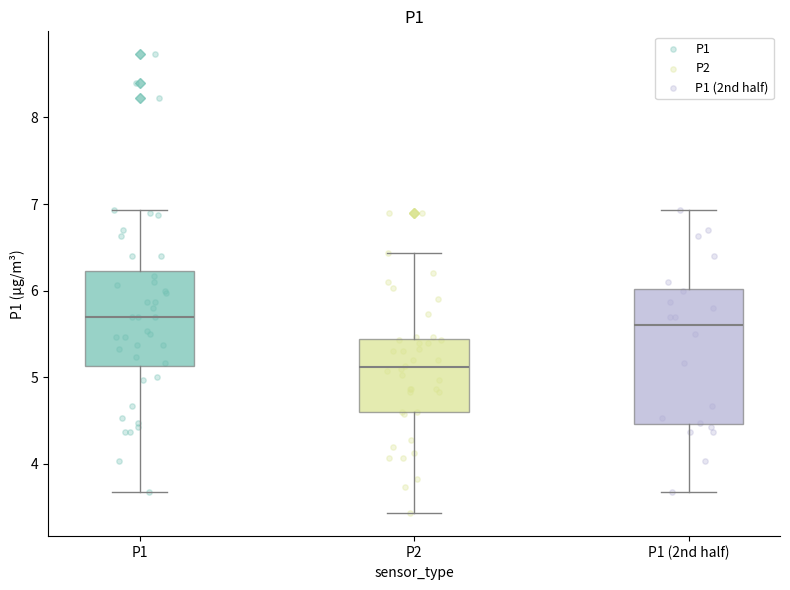

Reading left to right, transcribe this box plot: for each box, give where its median line is, the range the box spans, and where its two whiskers end, as read against the y-axis. The values are not printed on the chart, so give them approximately, as read against the axis.

P1: median 5.7, box 5.1 to 6.2, whiskers 3.7 to 6.9
P2: median 5.1, box 4.6 to 5.4, whiskers 3.4 to 6.4
P1 (2nd half): median 5.6, box 4.5 to 6.0, whiskers 3.7 to 6.9